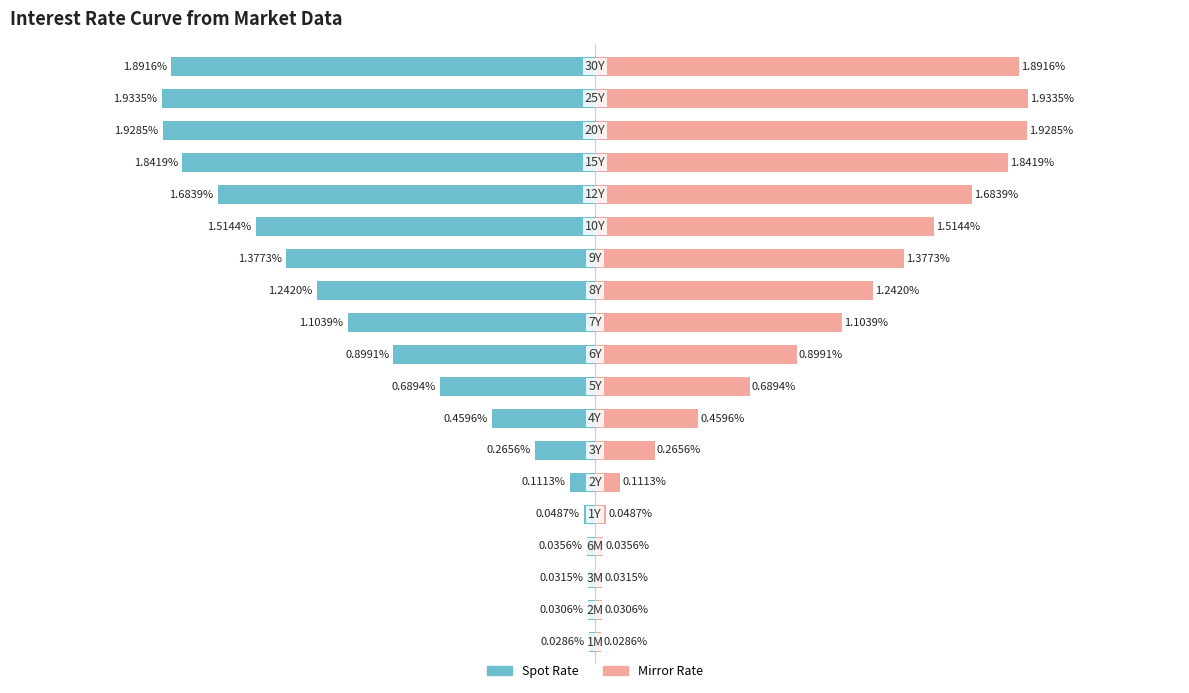

How many distinct data groups are displayed?

2